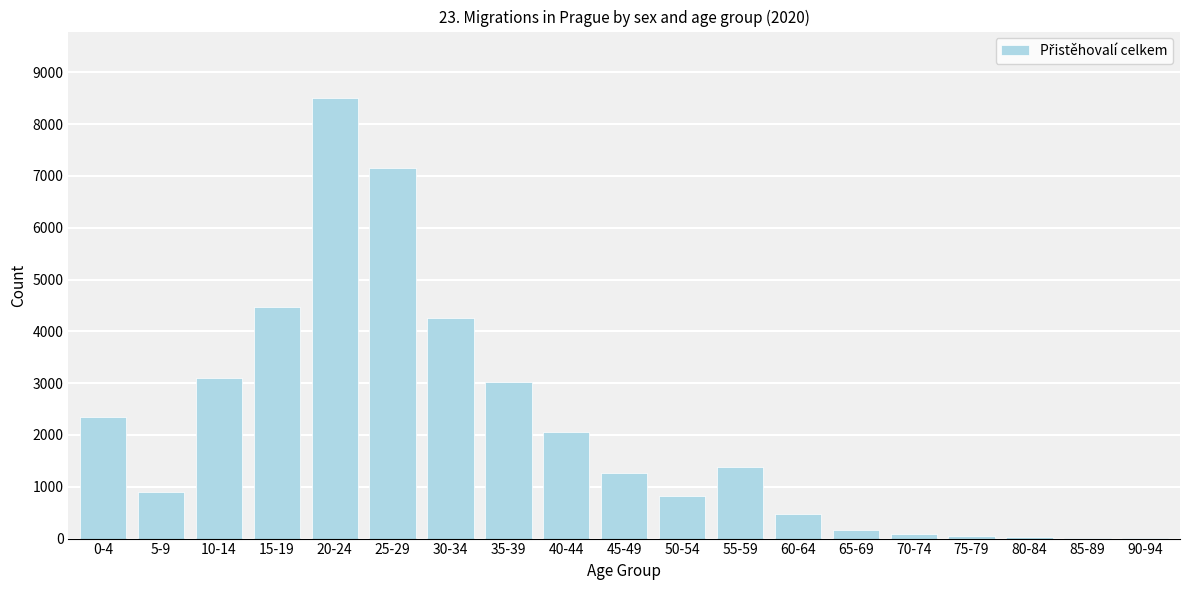

What is the sum of all values?

40090